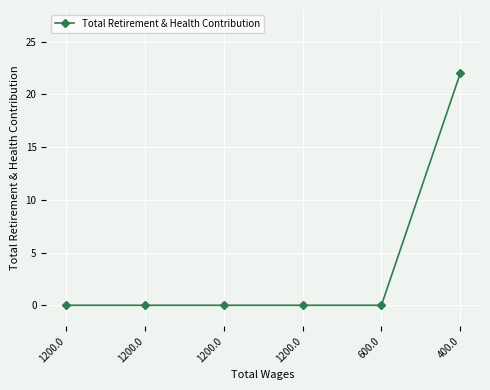

How many series are shown in this chart?

1